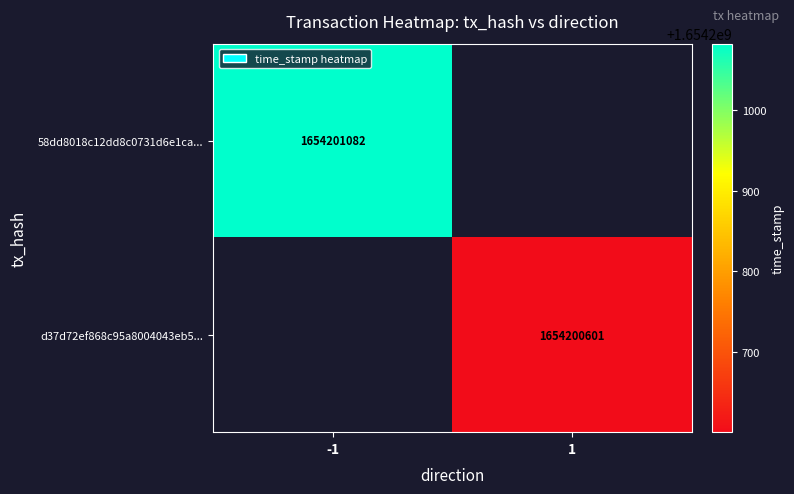

How many data points does each series have?

2